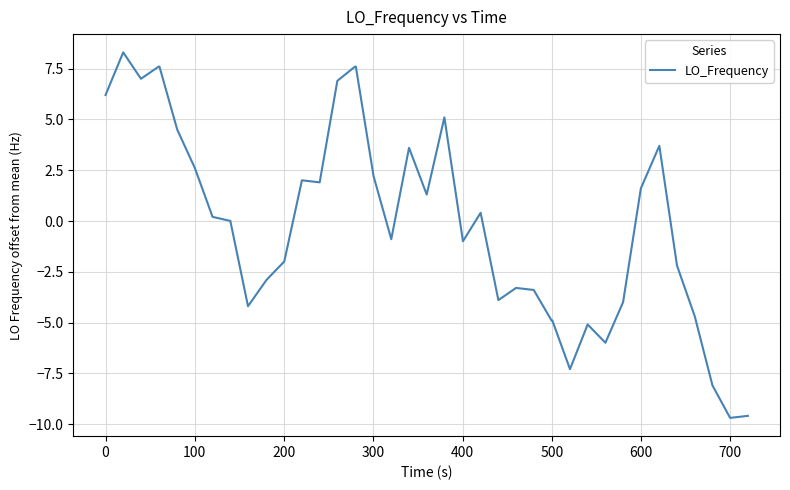

Does the chart have visible grid lines?

Yes